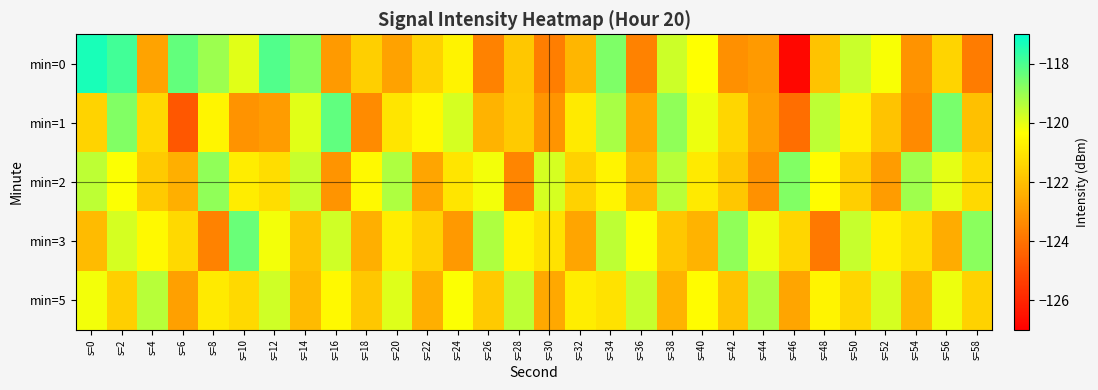

At how many categories does at least one series exceed -122?

30